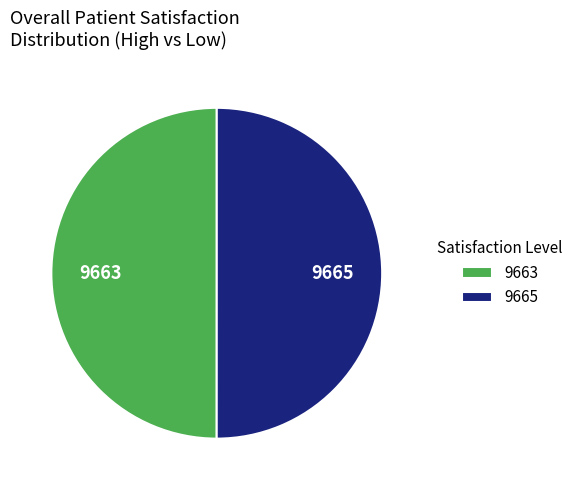

Approximately how many times larger is the value at 9663 compared to 9665?

1.0